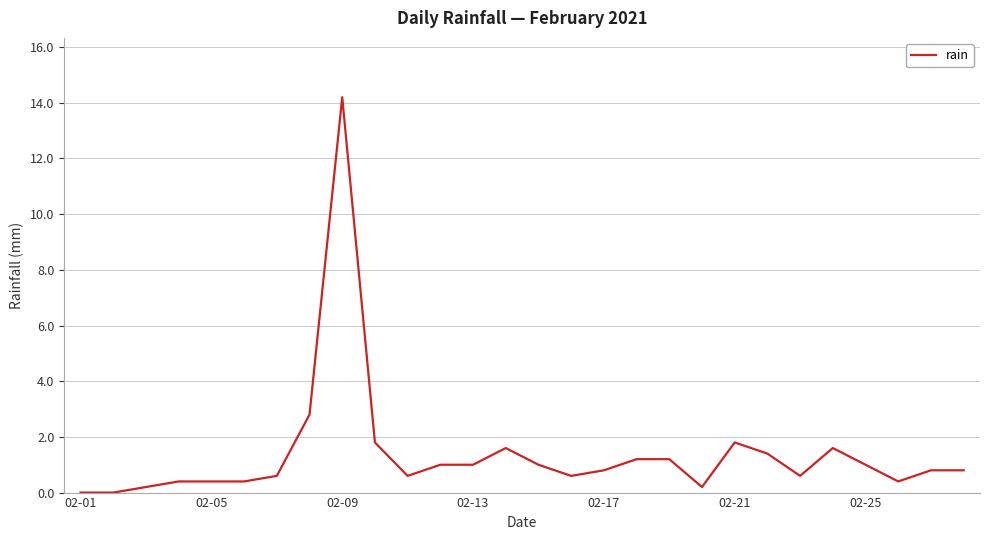

What is the average value?

1.4